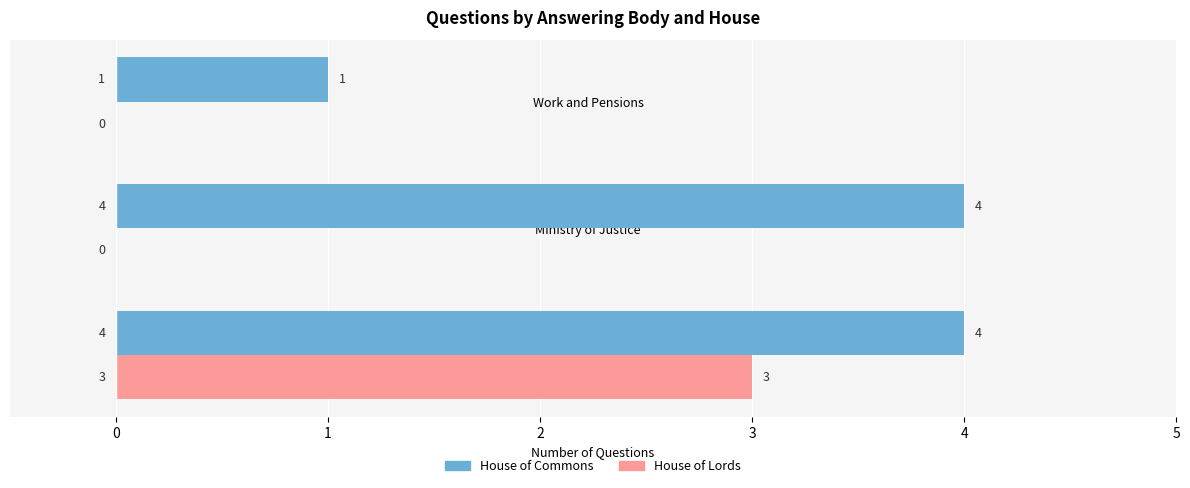

What is the sum of all House of Commons values?

9